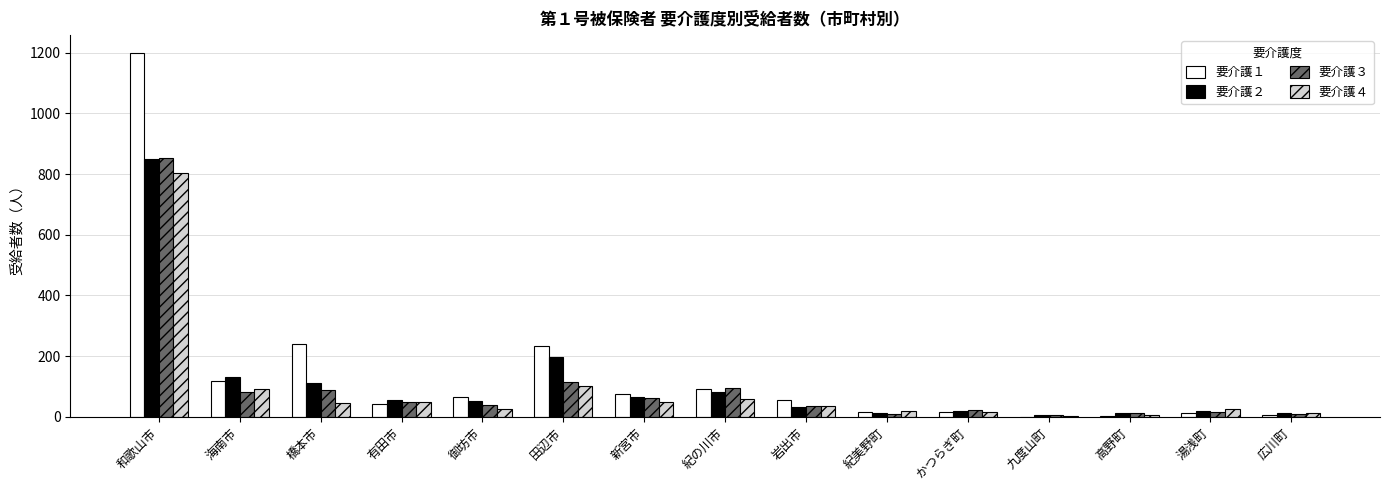

What is the total value across all series at 田辺市?

648